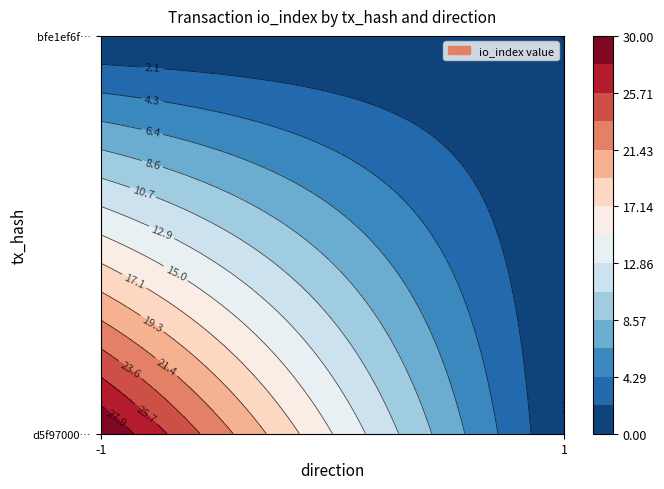

Reading left to right, transcribe all the data shown in this chart.

d5f9700095c80d4a7ff9eeb174d1305e40b0067: -1=30	1=0
bfe1ef6fc2dd619a0a1732682be3501d86bfcee: -1=0	1=0